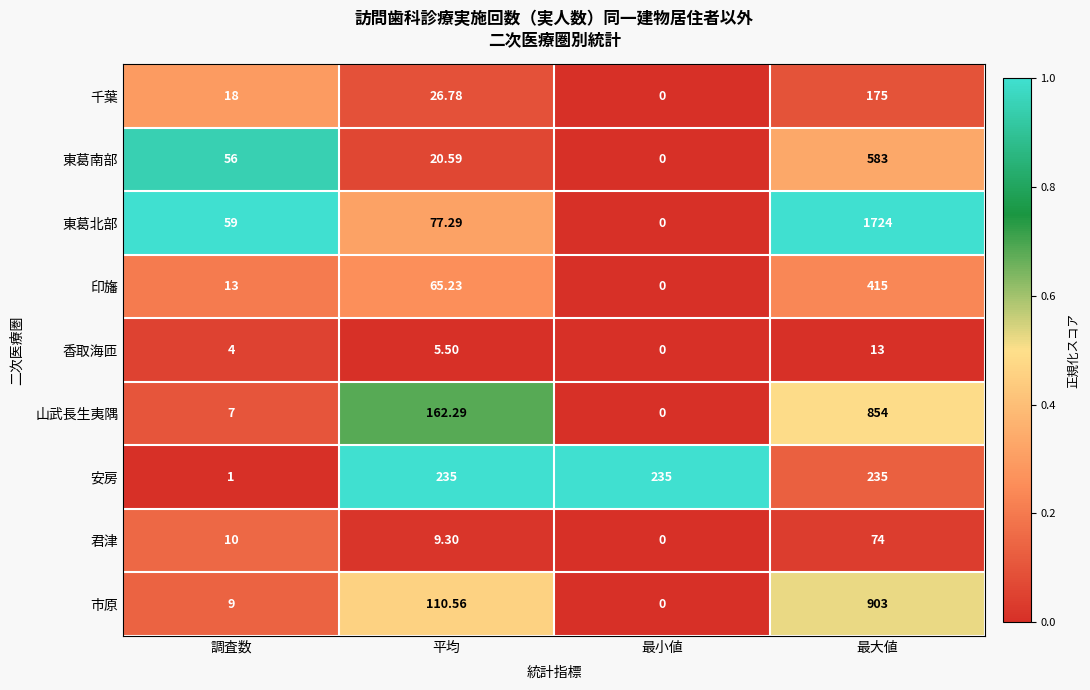

At which label does 印旛 first exceed 65?

平均